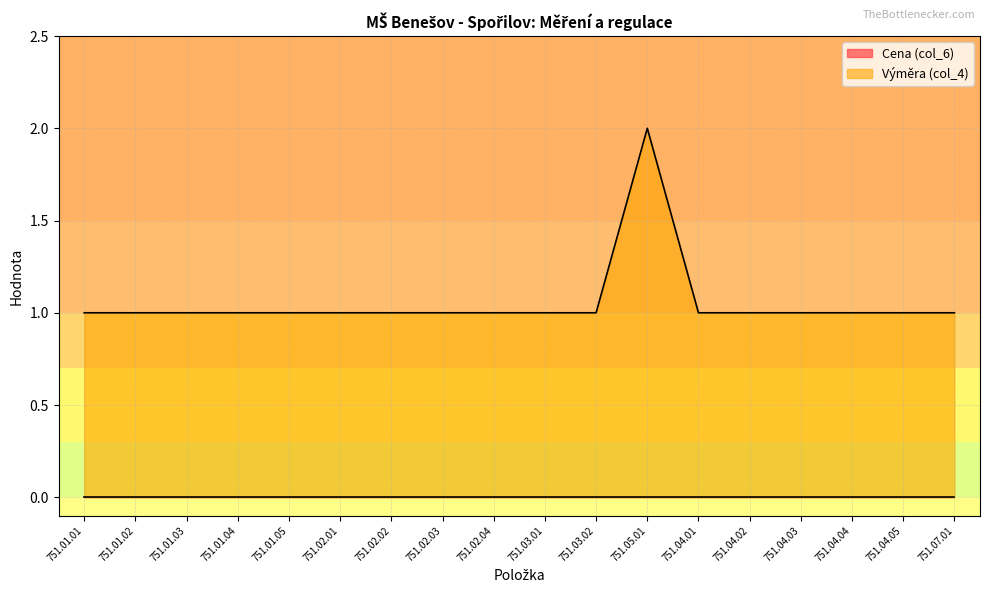

Which category has the highest value across all series?

751.05.01